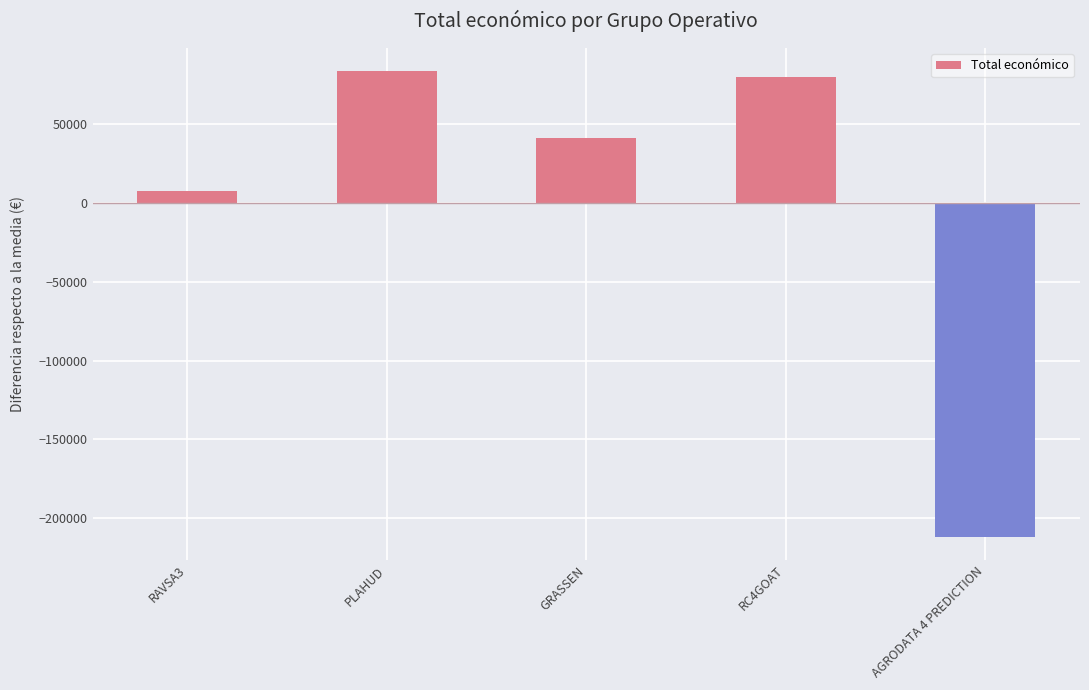

How many data points are less than 40920?

2